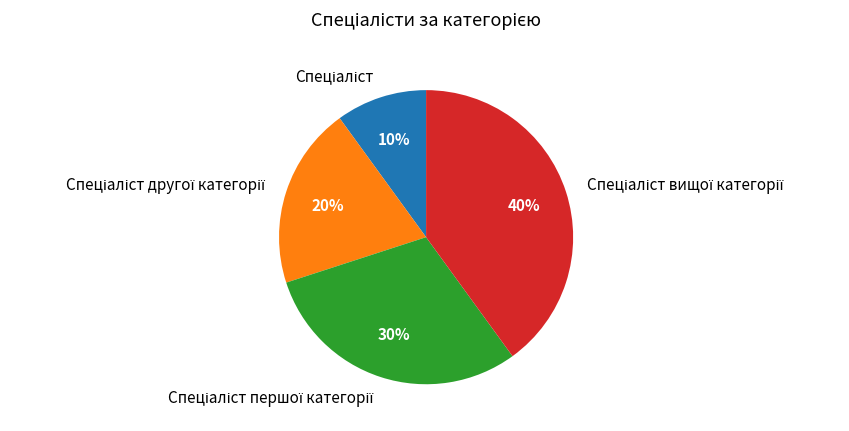

How many segments does this pie chart have?

4